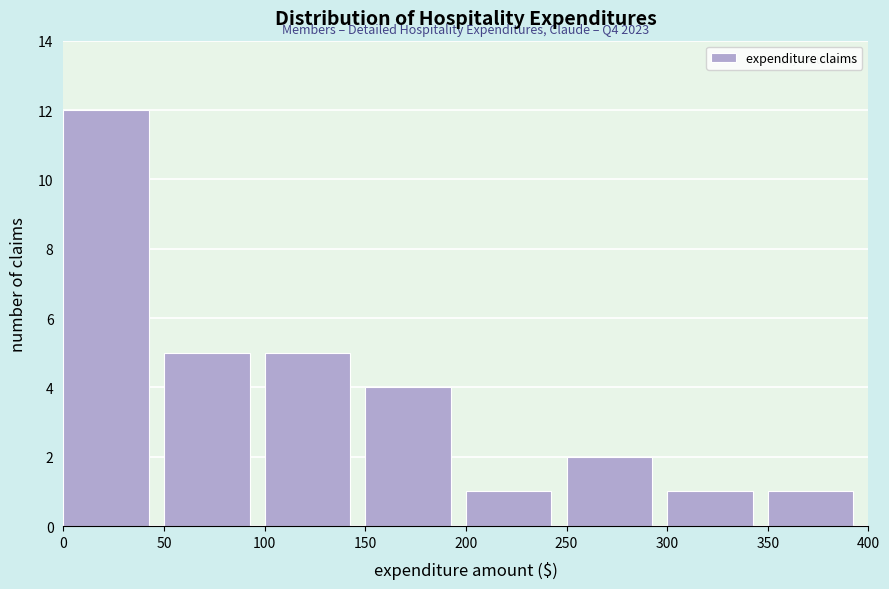

Over which range of the x-axis is the bar tallest?

0 to 50